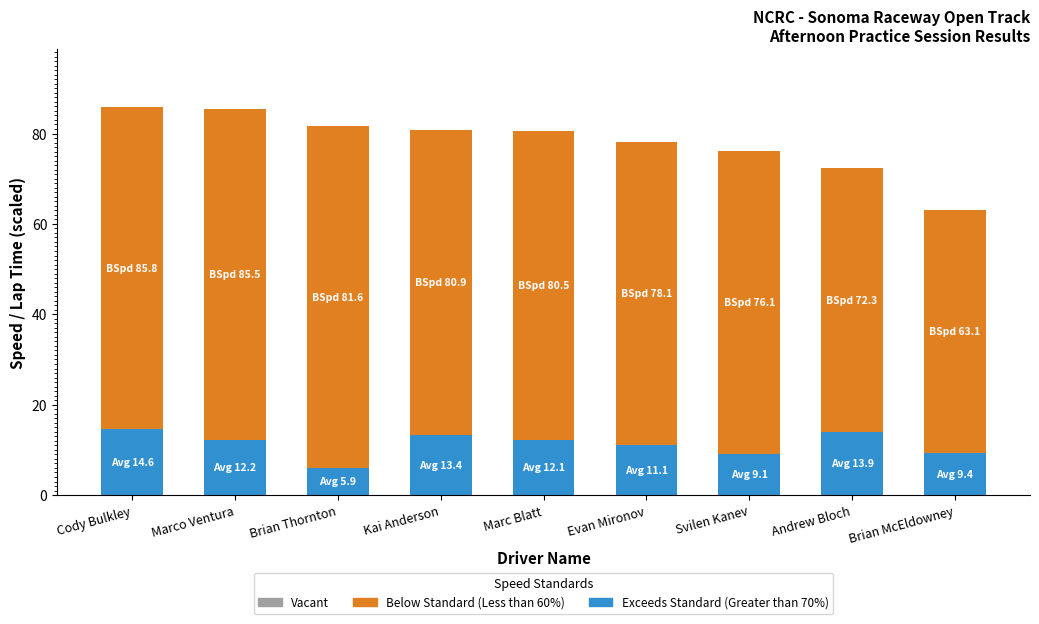

What is the lowest value of the Exceeds Standard (Greater than 70%) series?

5.9